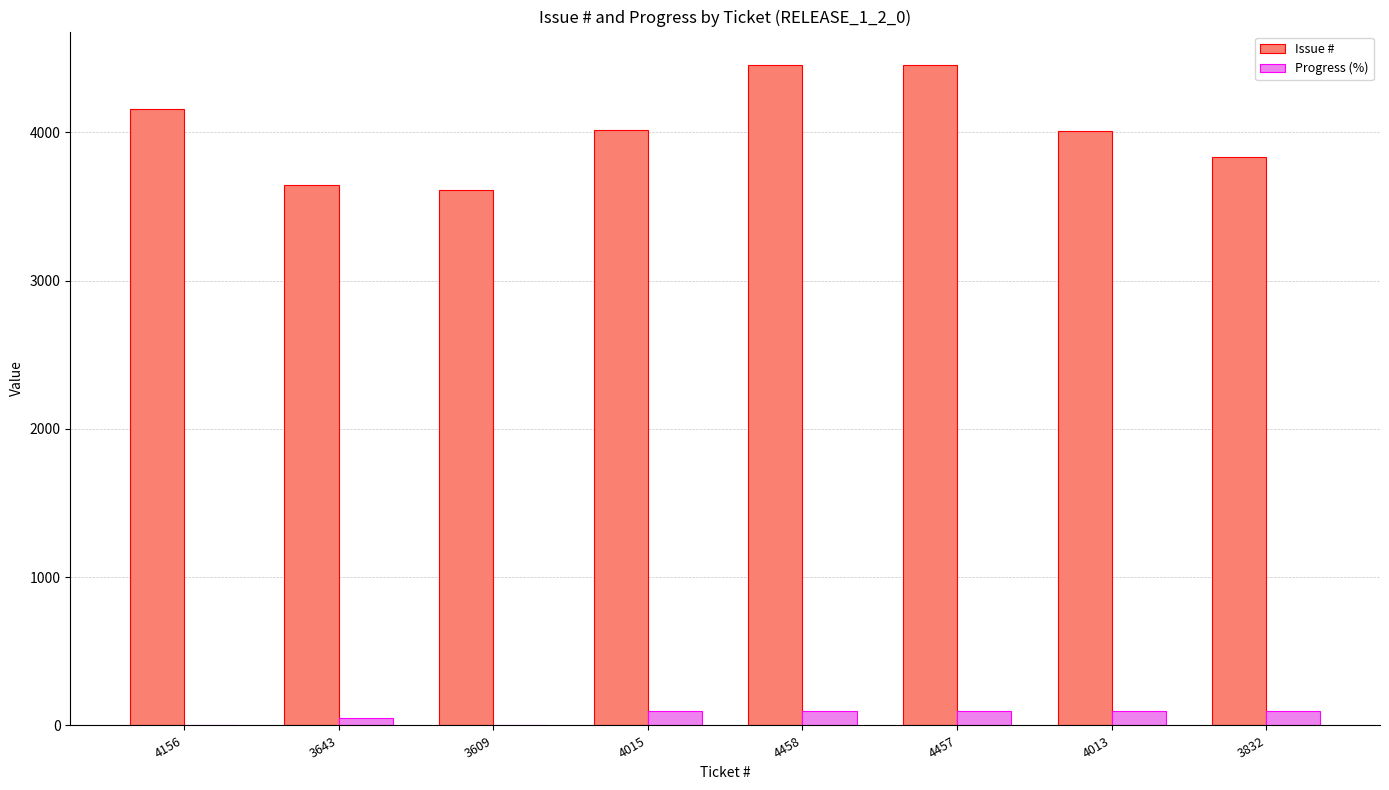

Is the value of Issue # at 4457 greater than the value of Progress (%) at 4156?

Yes